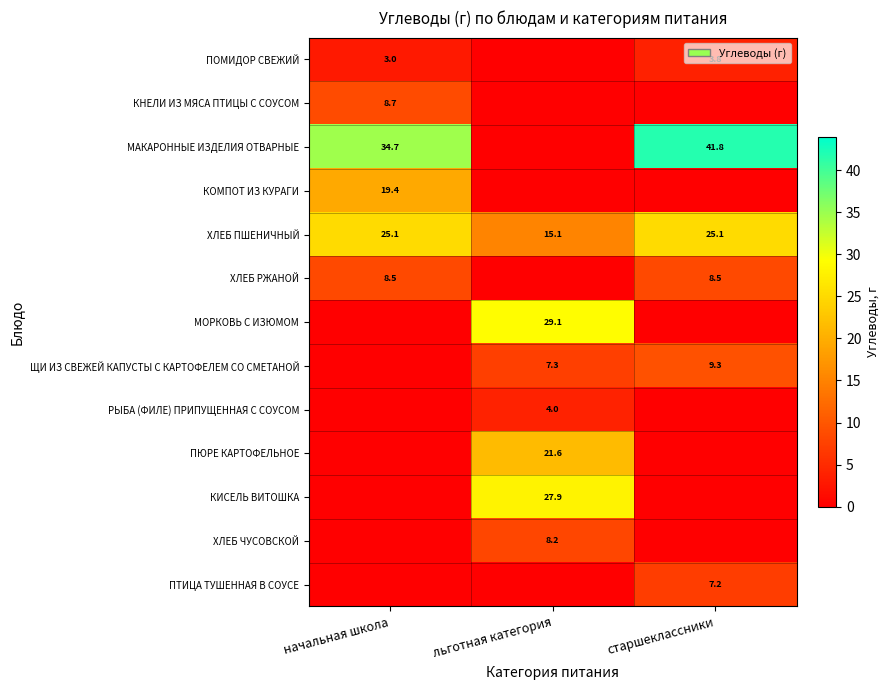

What is the difference between the highest and lowest values at начальная школа?

34.7